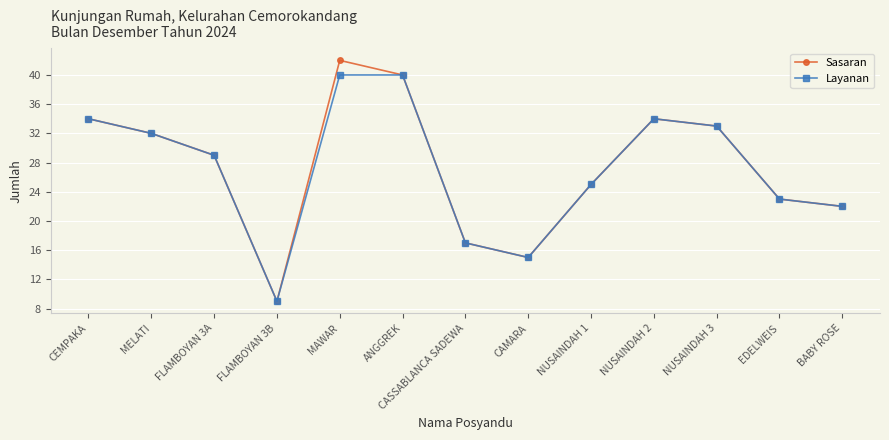

What is the sum of all Sasaran values?

355